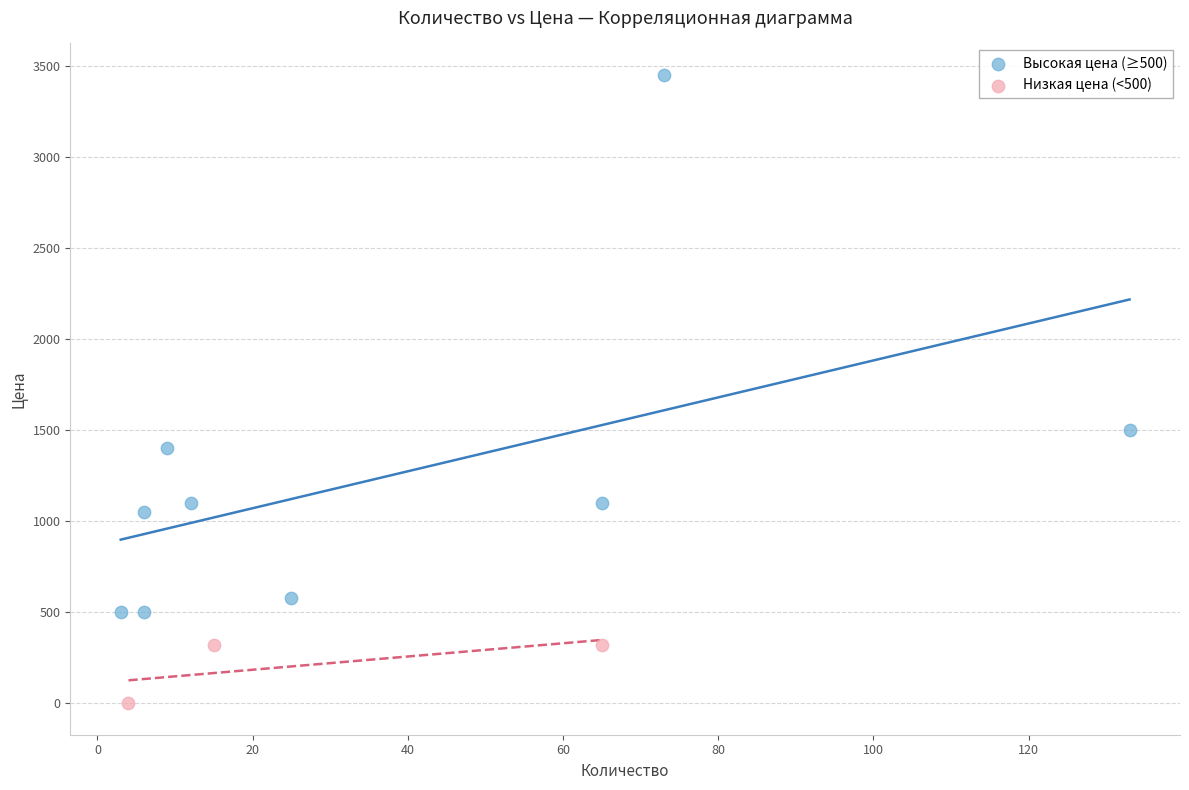

Which series has the widest spread of Y values?

Высокая цена (≥500)